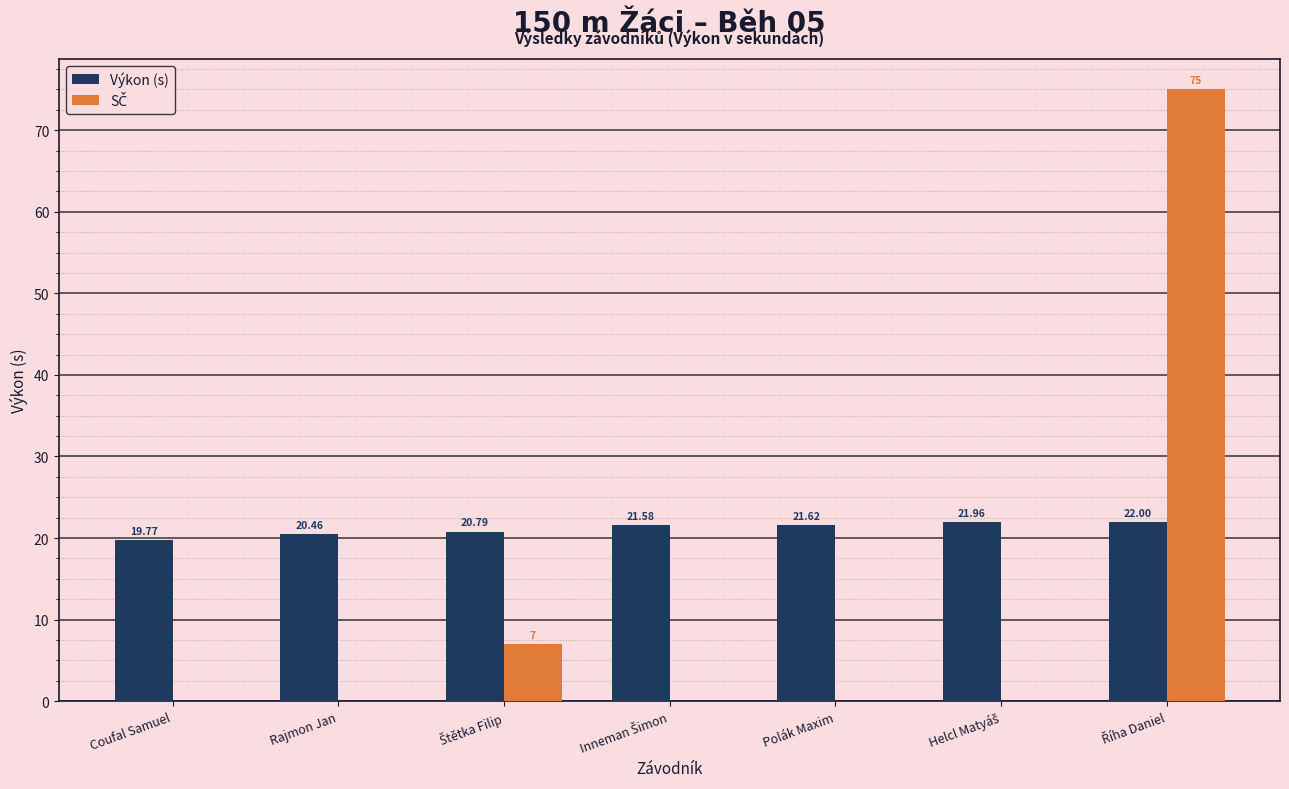

How many values in the Výkon (s) series exceed 21?

4